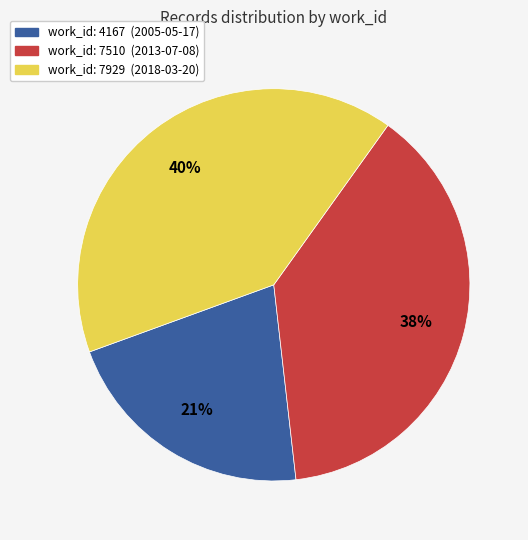

To the nearest percent, what is the average slice percentage?

33%